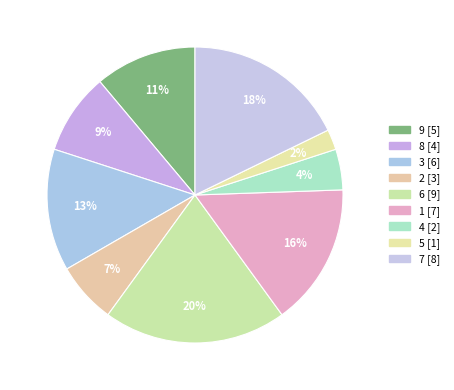

Count the number of slices in the pie.

9